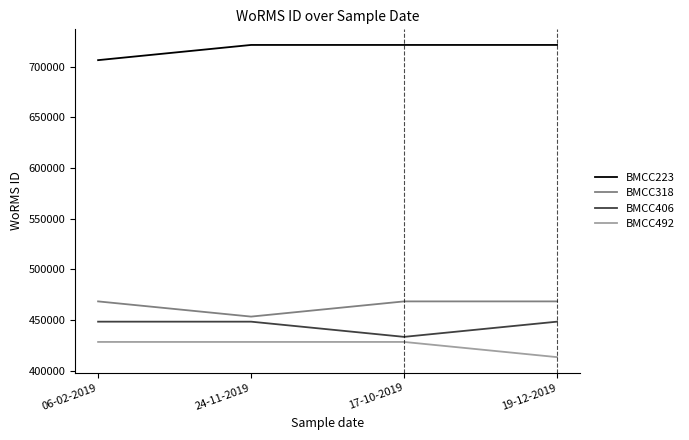

Reading left to right, what are all the values shown in this chart?

BMCC223: 06-02-2019=706559	24-11-2019=721559	17-10-2019=721559	19-12-2019=721559
BMCC318: 06-02-2019=468522	24-11-2019=453522	17-10-2019=468522	19-12-2019=468522
BMCC406: 06-02-2019=448522	24-11-2019=448522	17-10-2019=433522	19-12-2019=448522
BMCC492: 06-02-2019=428522	24-11-2019=428522	17-10-2019=428522	19-12-2019=413522